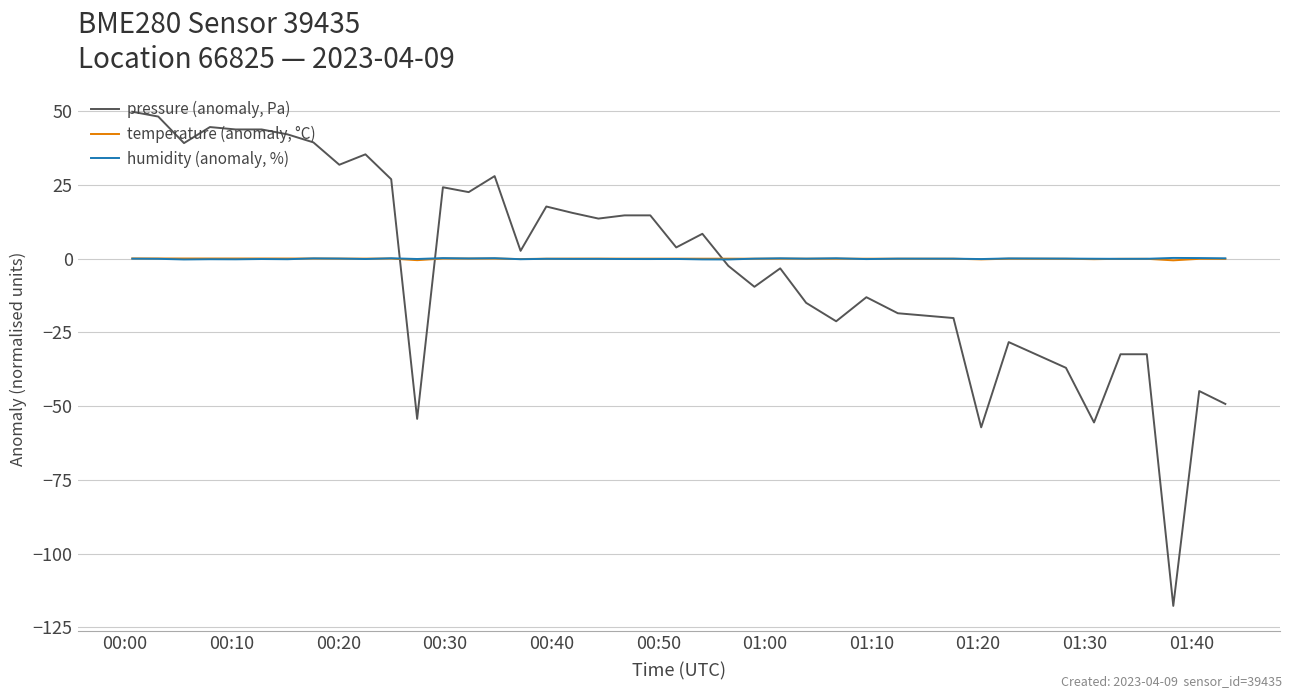

What is the difference between the maximum and minimum values in the pressure (anomaly, Pa) series?

167.5